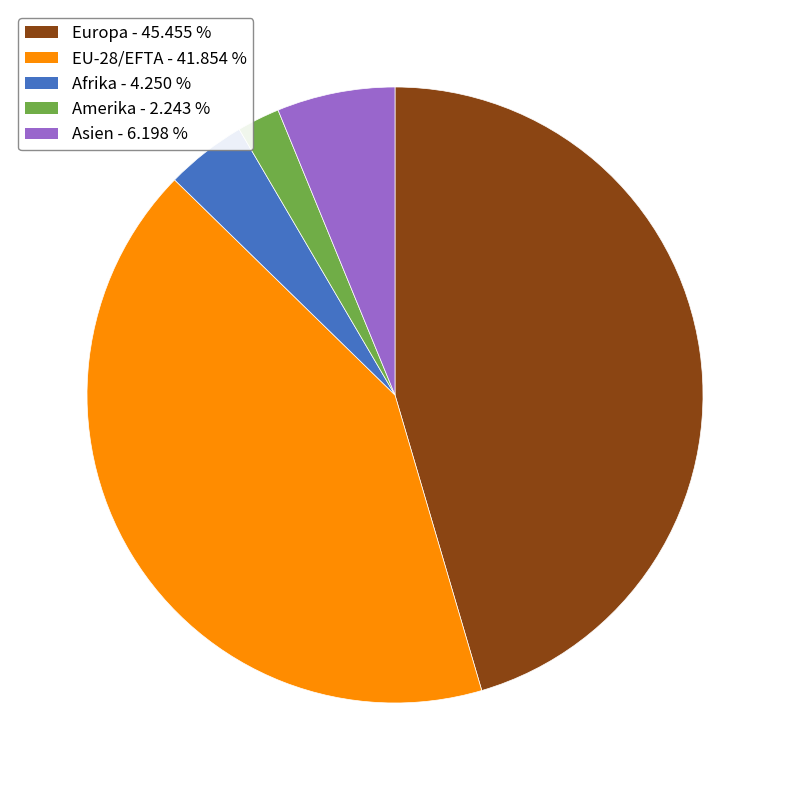

Is there a majority slice in this chart?

No